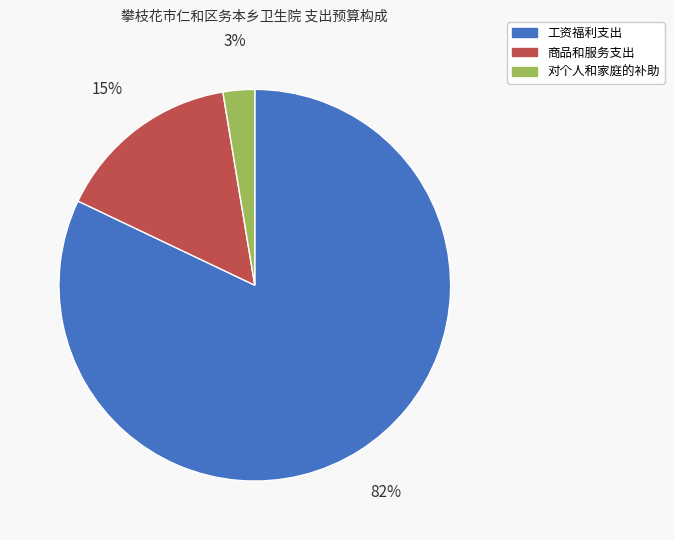

What is the largest slice in the pie chart?

工资福利支出